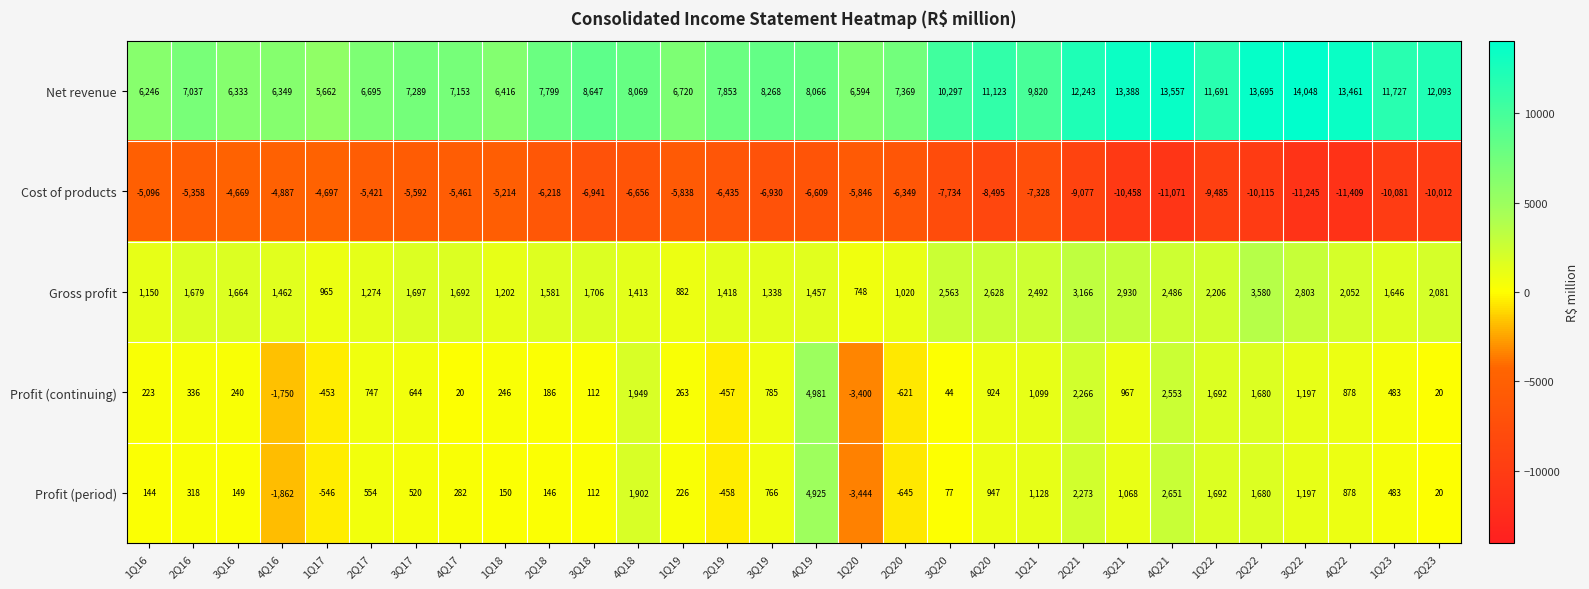

Which category has the lowest value across all series?

4Q22